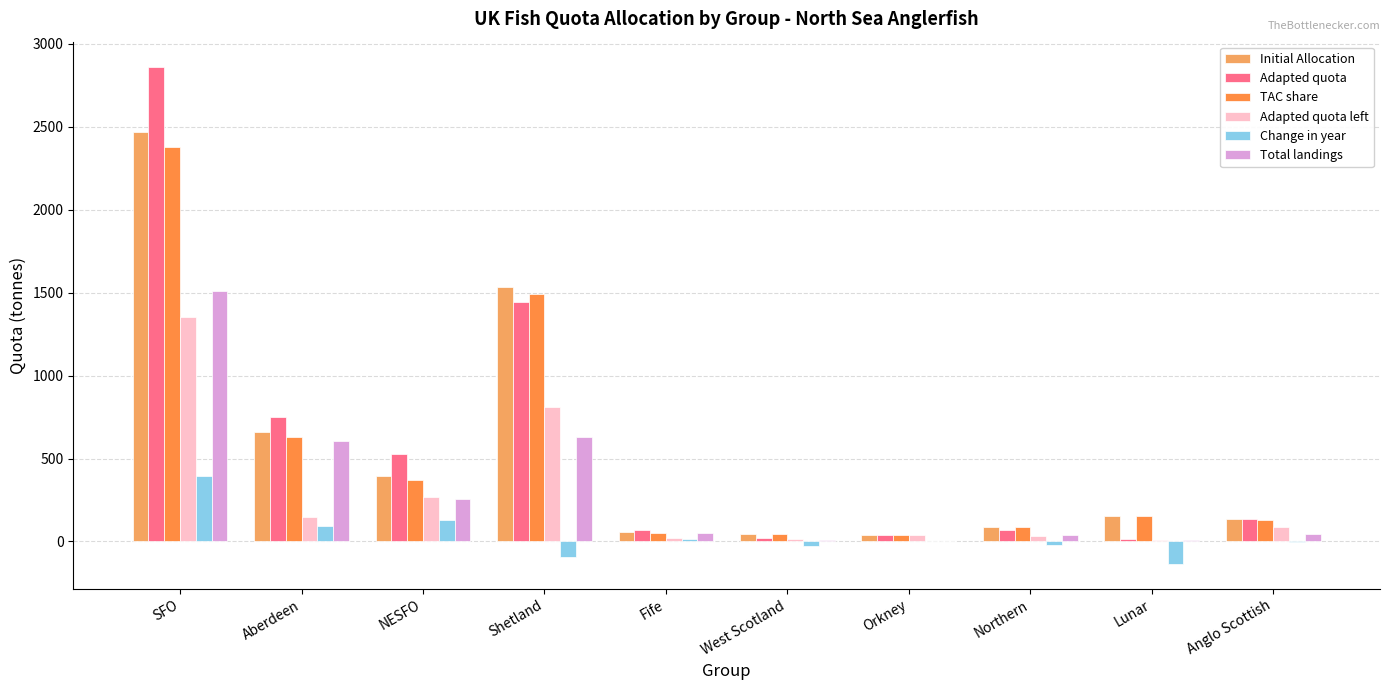

What position from the left is Shetland?

4